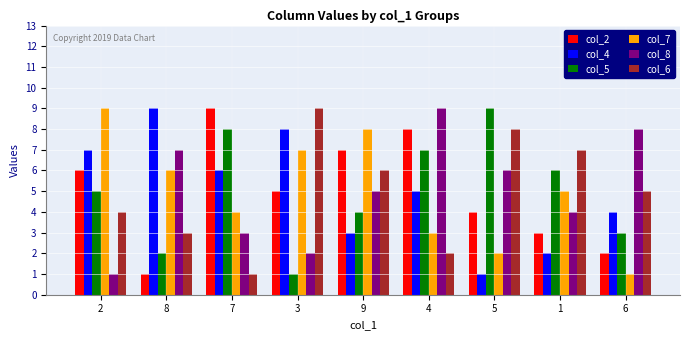

What are all the series names shown in the legend?

col_2, col_4, col_5, col_7, col_8, col_6